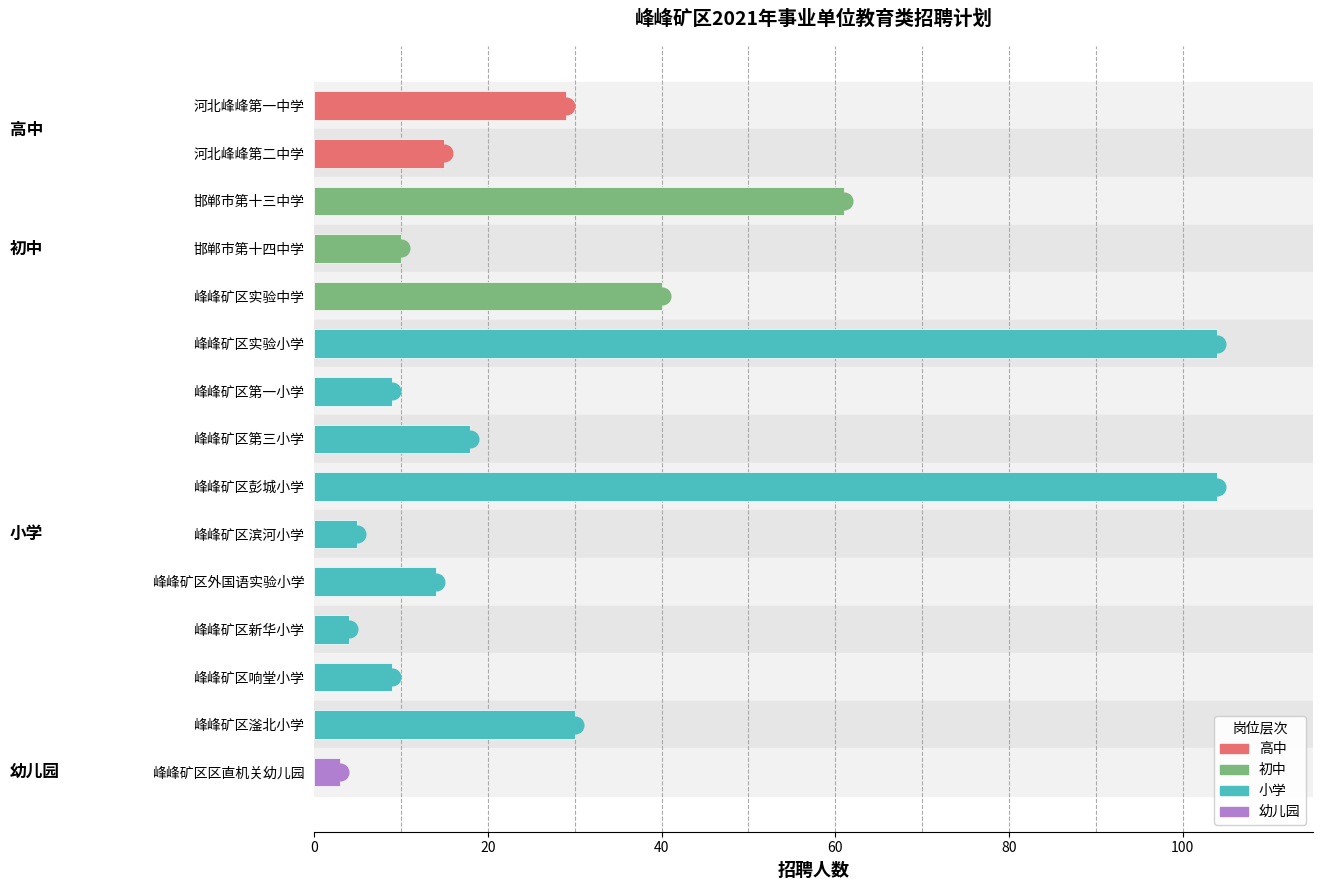

How many values are below 15?

7